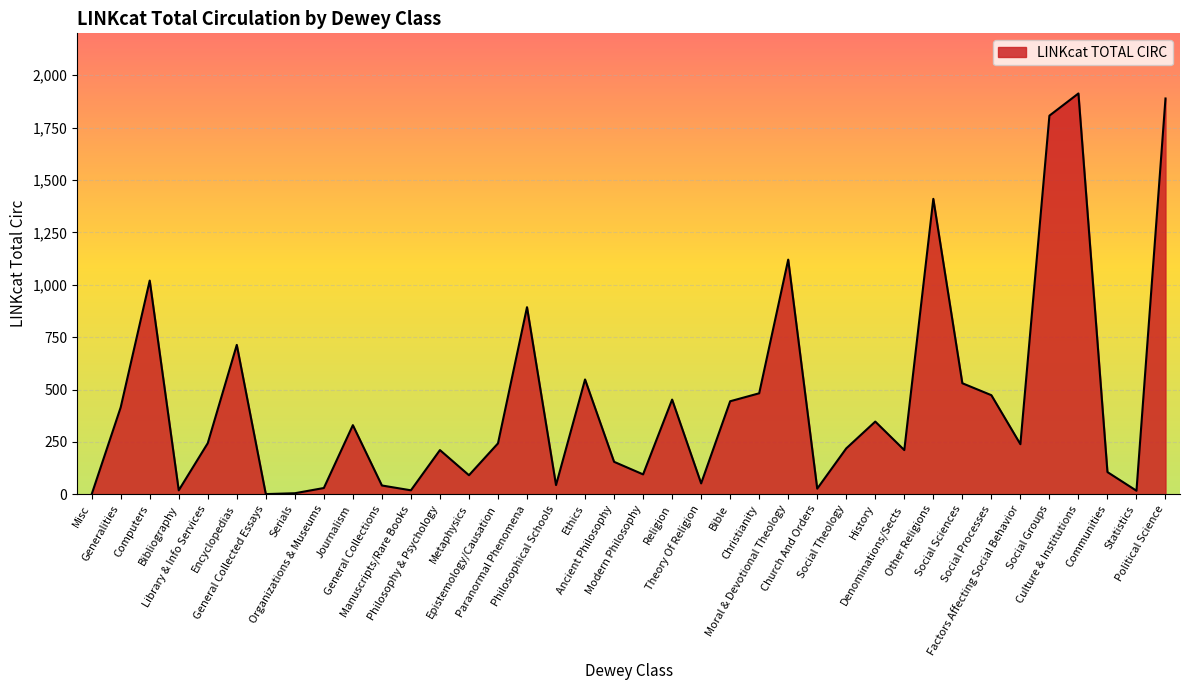

What is the greatest value displayed?

1913